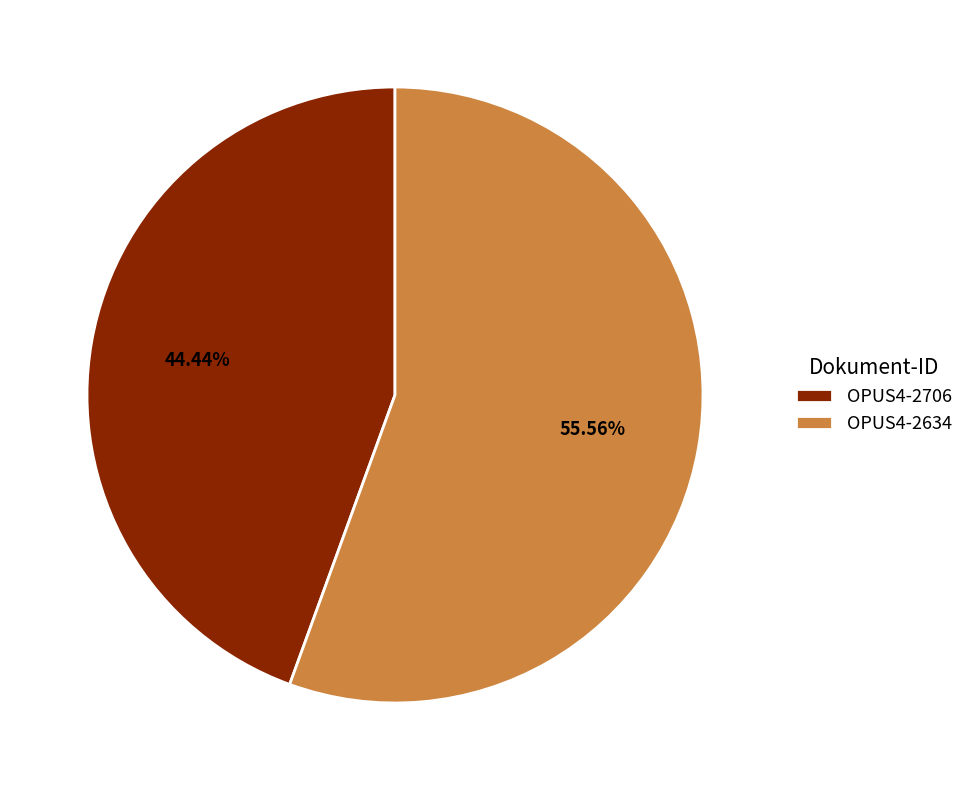

What is the smallest slice in the pie chart?

OPUS4-2706